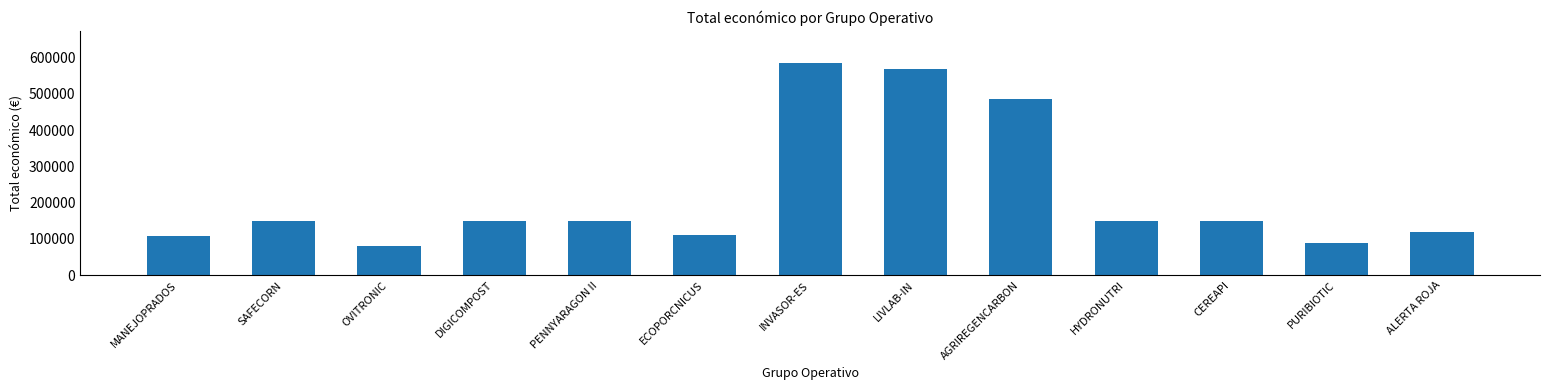

What is the sum of the values at ALERTA ROJA and HYDRONUTRI?

270000